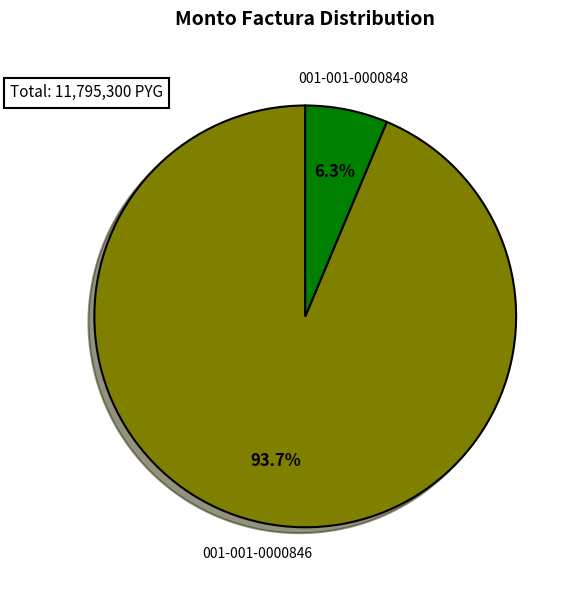

Do 001-001-0000846 and 001-001-0000848 together represent more than half of the pie?

Yes